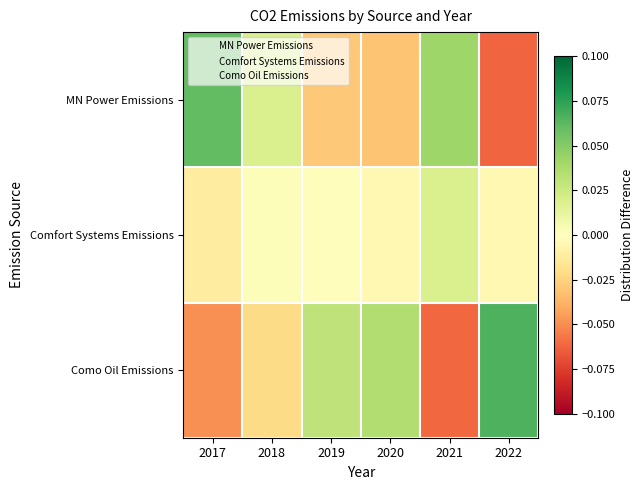

List the series in order of their peak value, highest first.

Como Oil Emissions, MN Power Emissions, Comfort Systems Emissions